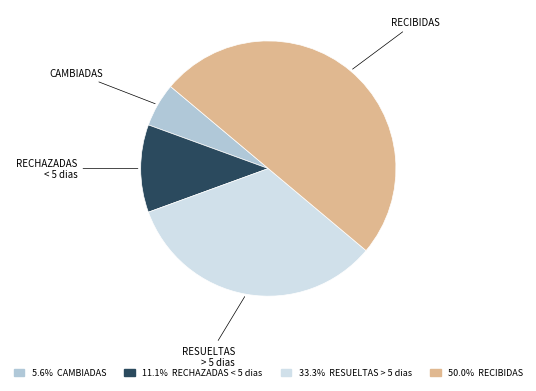

Count the number of slices in the pie.

4